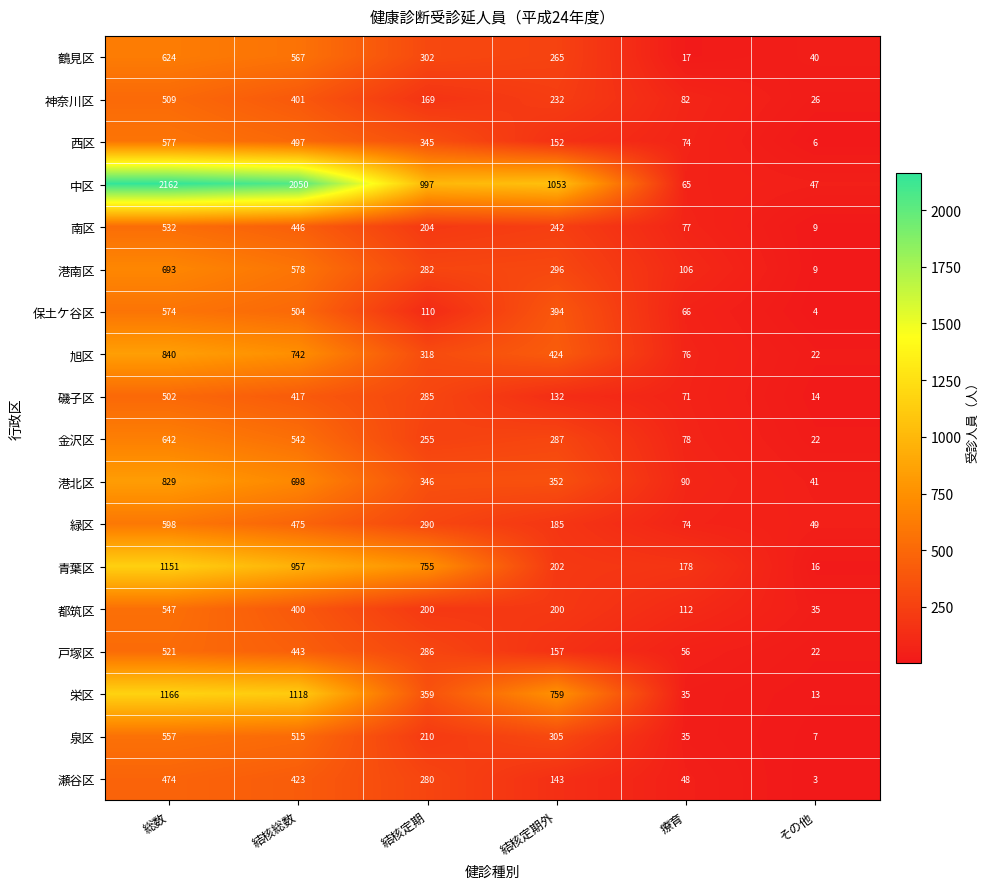

At how many categories does at least one series exceed 755?

4